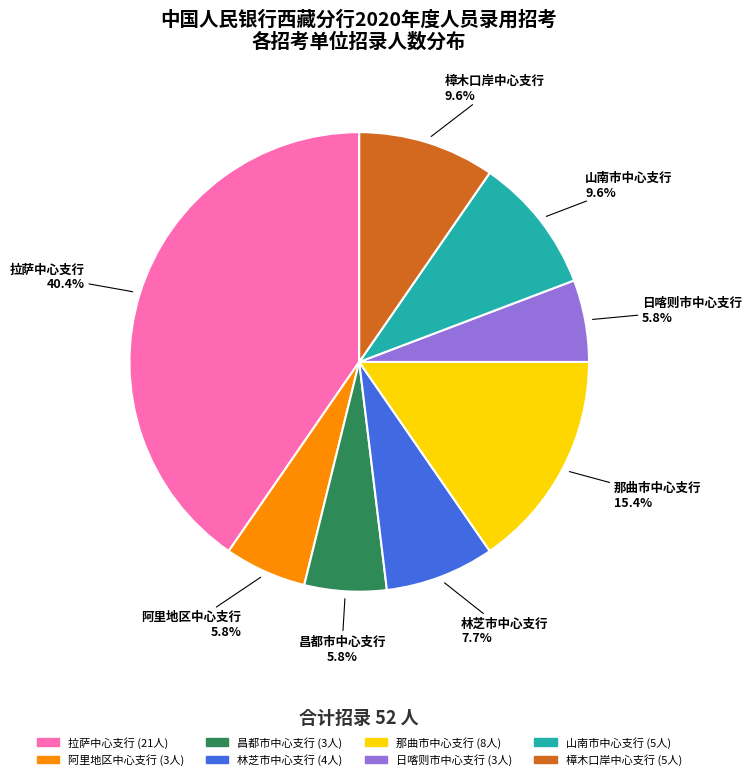

Count the number of slices in the pie.

8